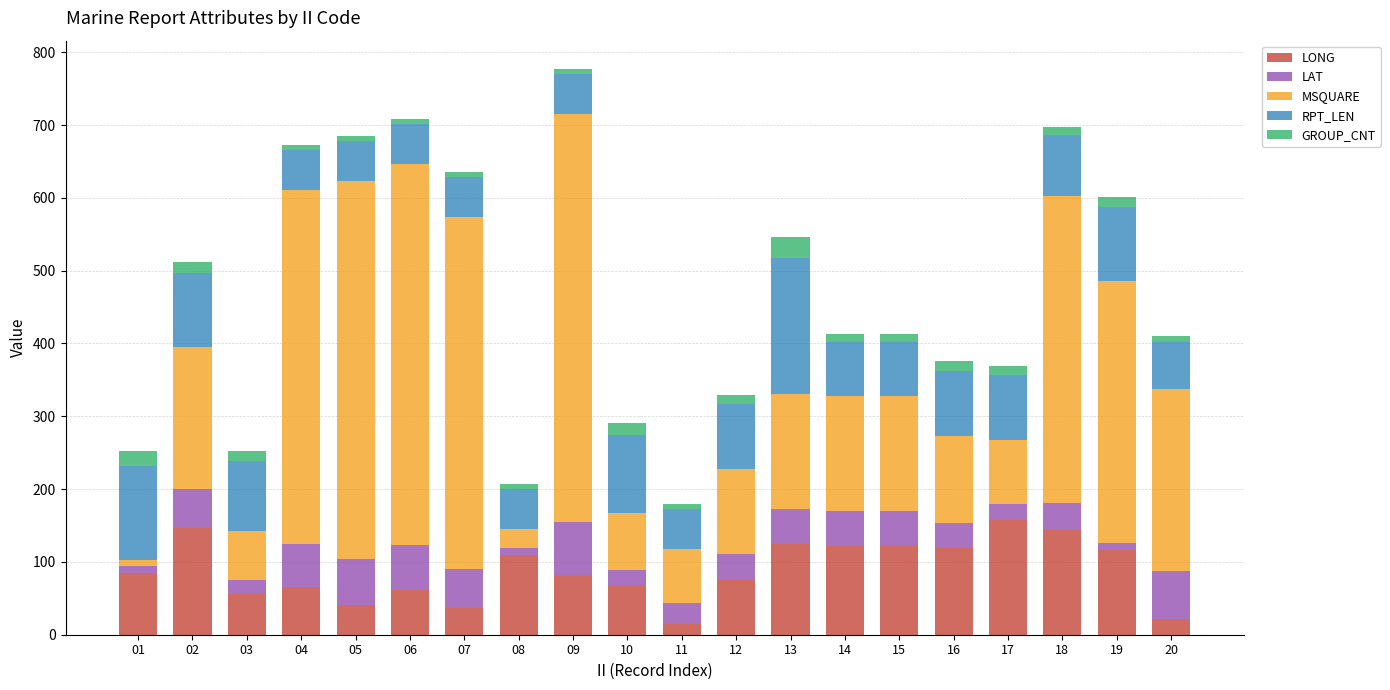

How many values in the LONG series are below 84?

10